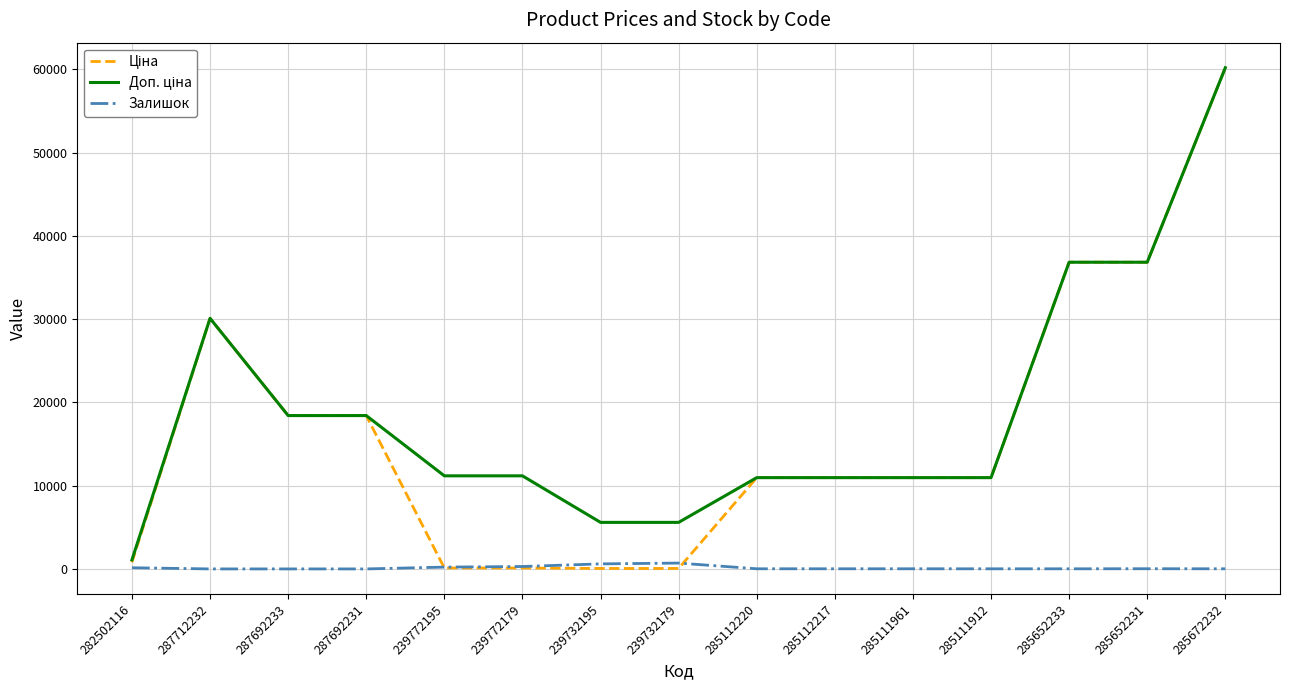

What is the maximum value shown in the chart?

60205.6